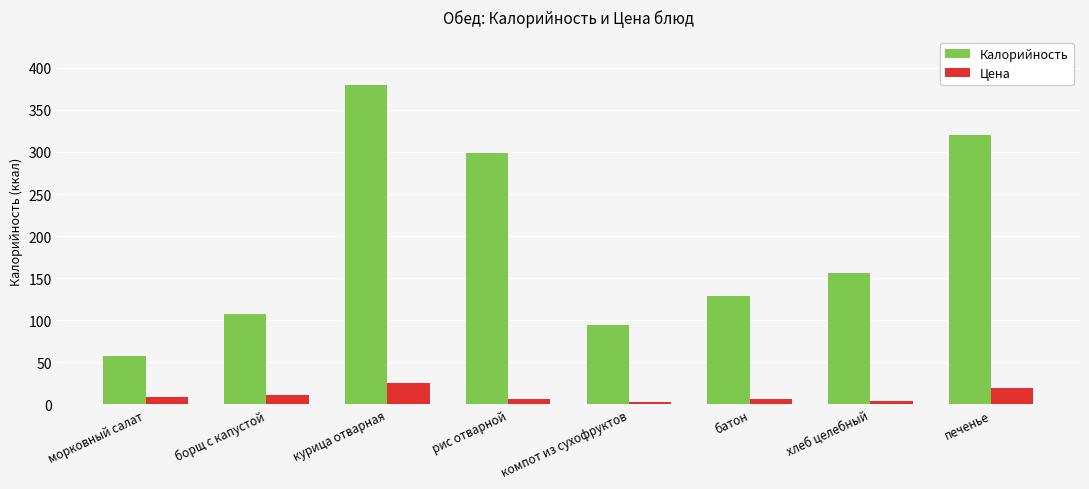

Rank the series by their average value, from highest to lowest.

Калорийность, Цена